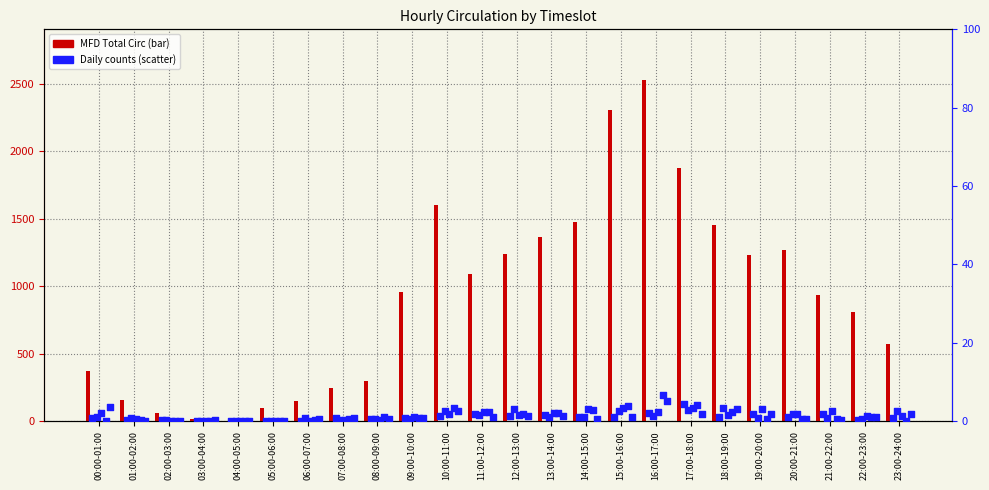

Approximately how many times larger is the value at 12:00-13:00 compared to 20:00-21:00?

1.0